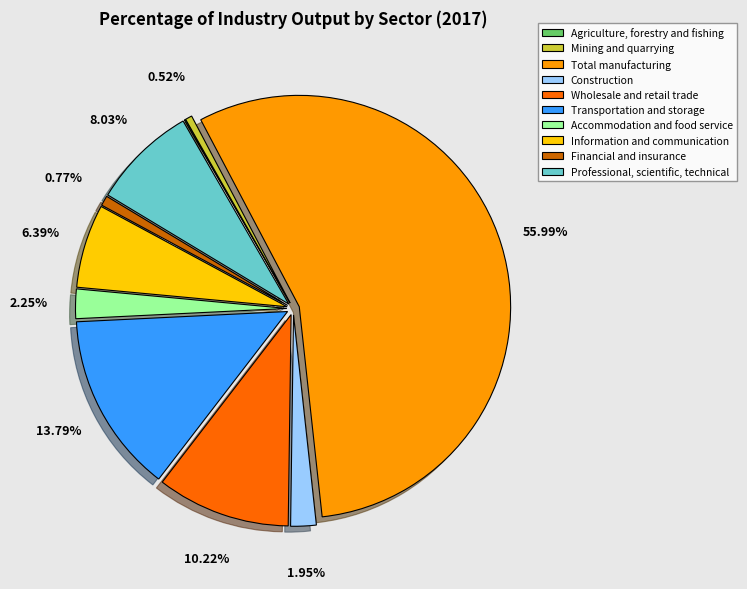

What is the ratio of the value at Information and communication to the value at Professional, scientific, technical?

0.8